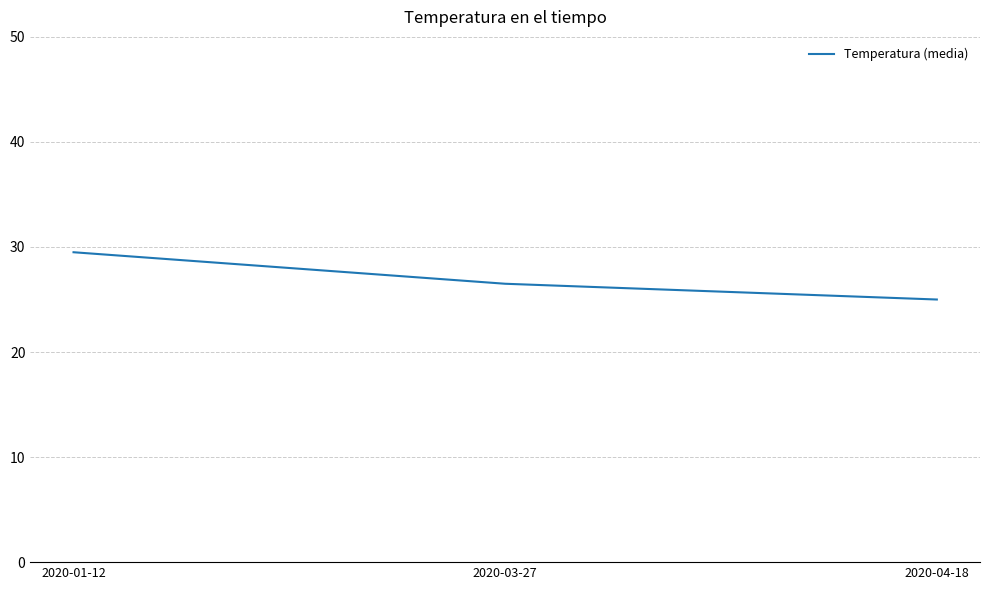

Is this an area chart (filled region under the line)?

No